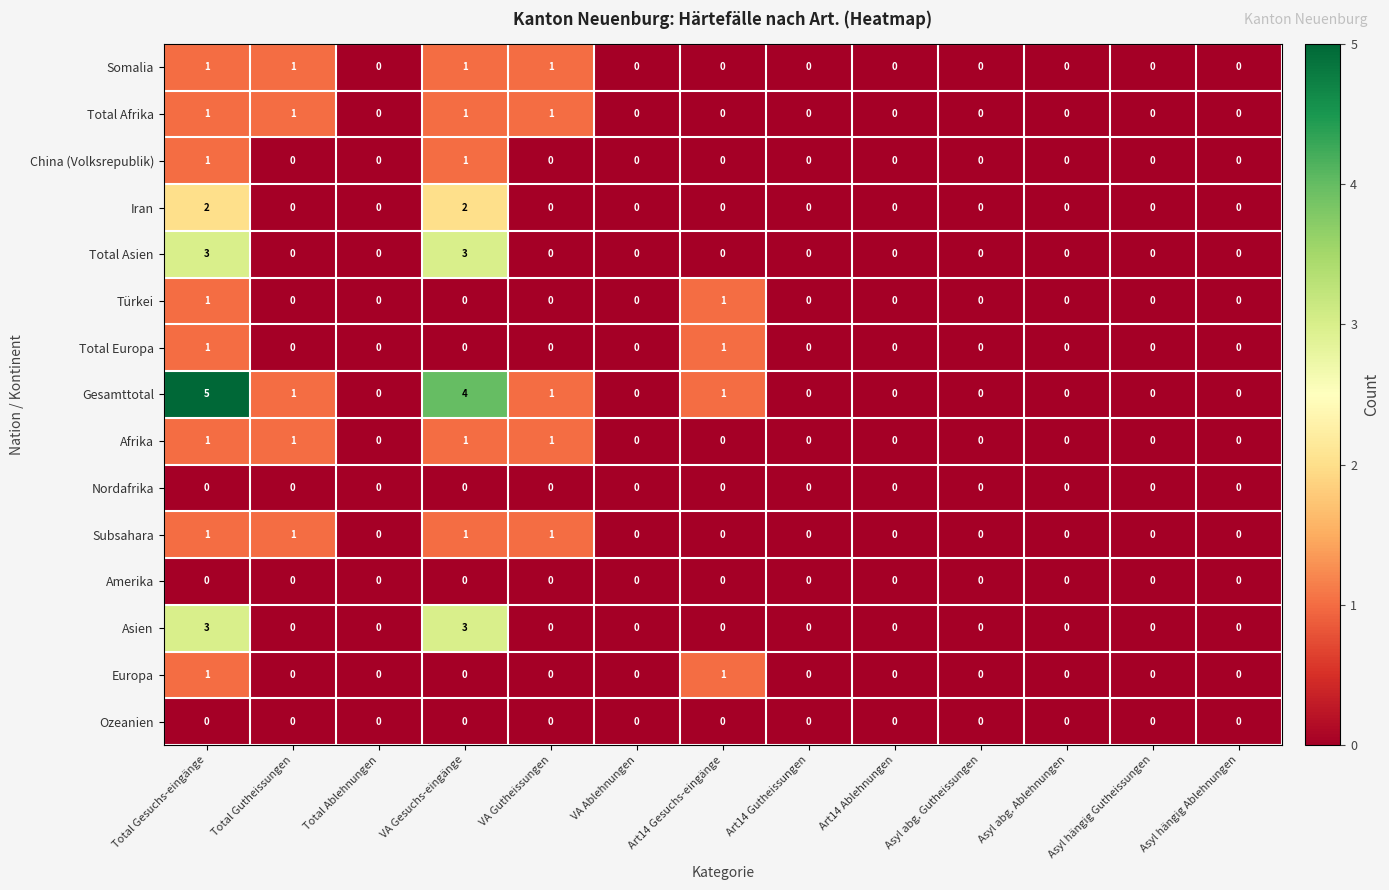

The value of Subsahara at Asyl abg. Gutheissungen is 0. True or false?

True